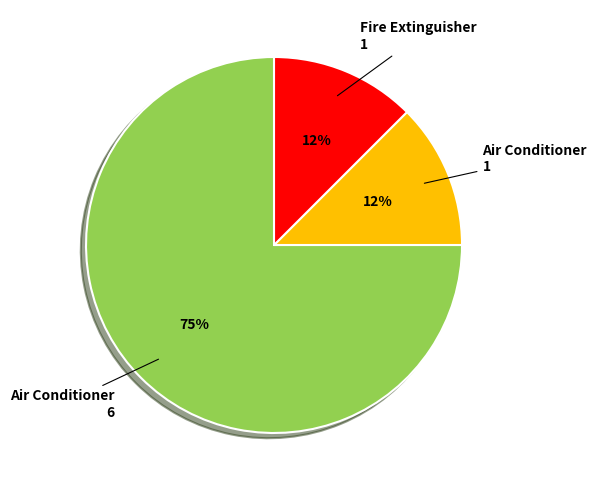

Between Air Conditioner 6 and Fire Extinguisher 1, which is larger?

Air Conditioner 6